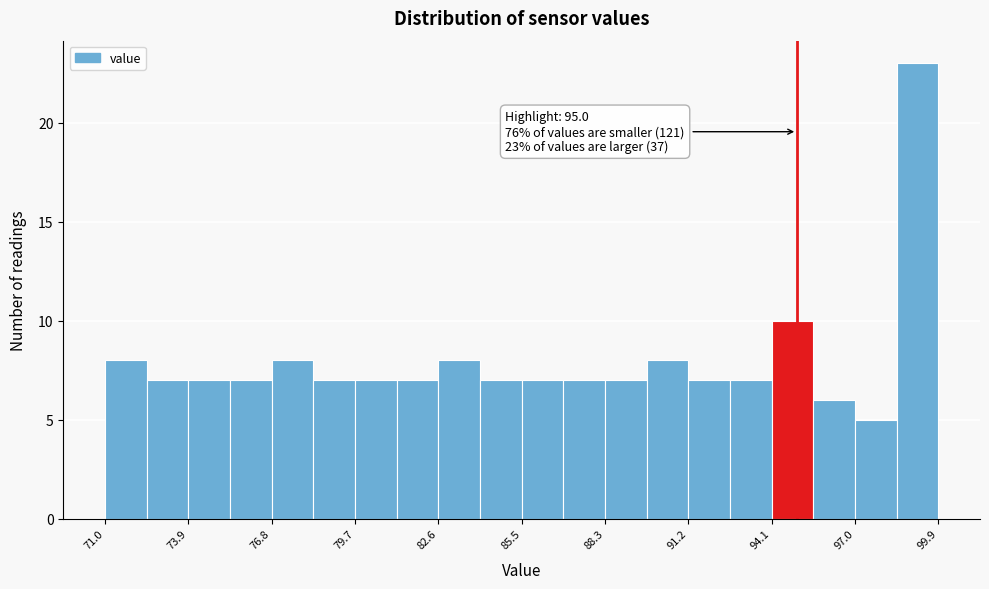

Around what value on the x-axis is the tallest bar? Give the approximate position of its centre, as read against the axis.

99.0